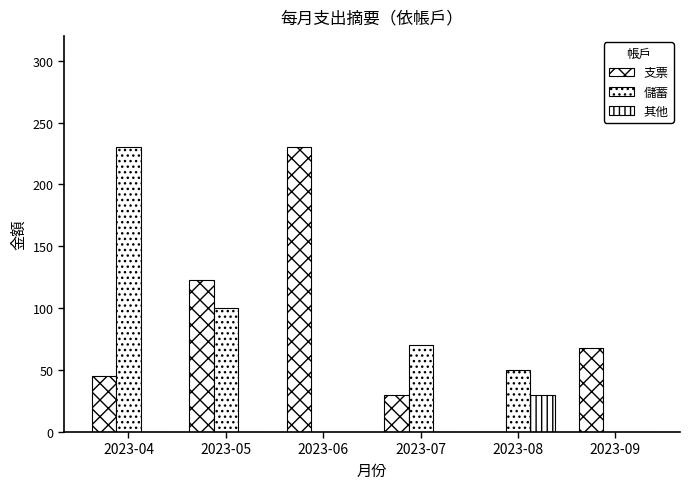

How many values in the 其他 series exceed 0?

1